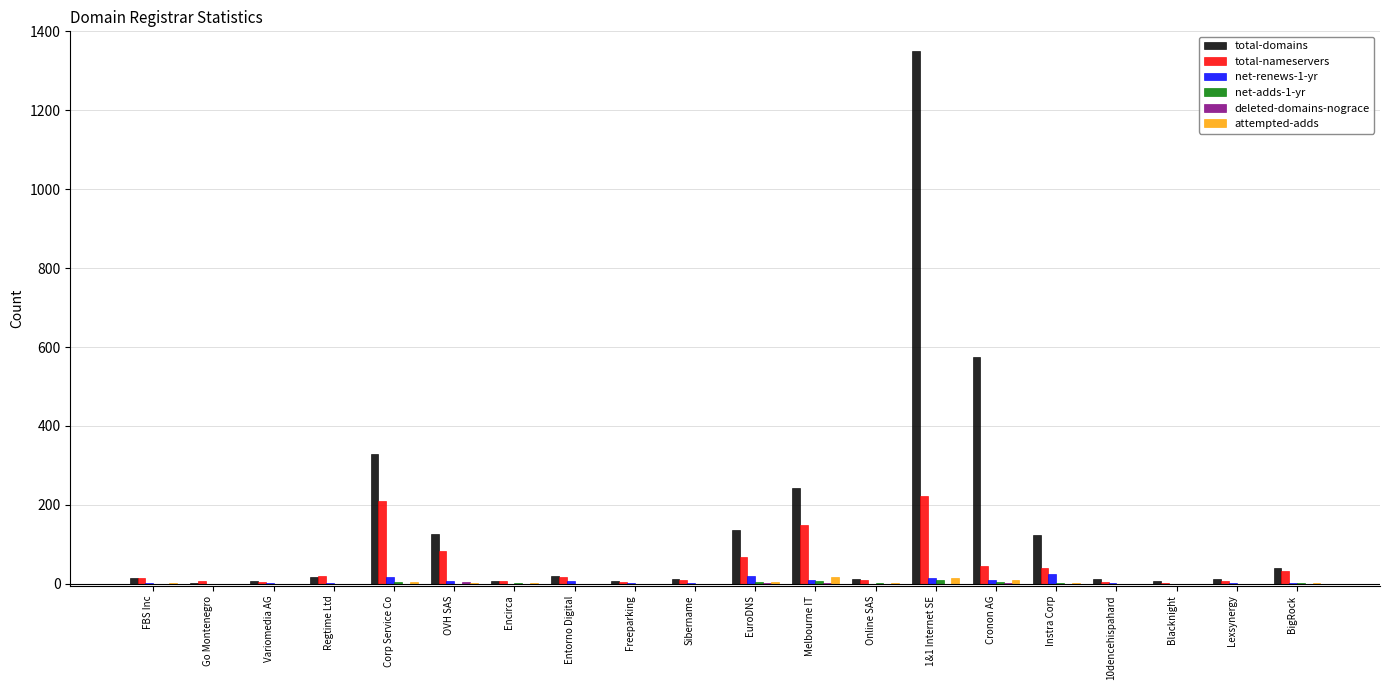

What is the spread (max minus min) of values at Cronon AG?

573